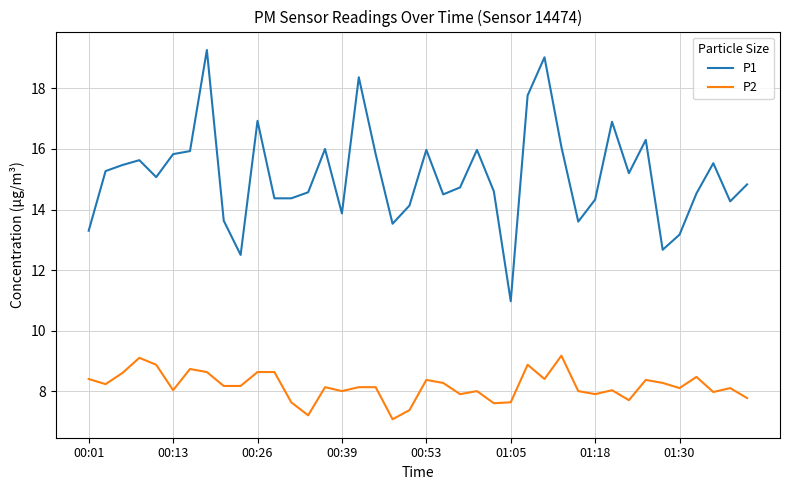

Which series has the largest total across all categories?

P1